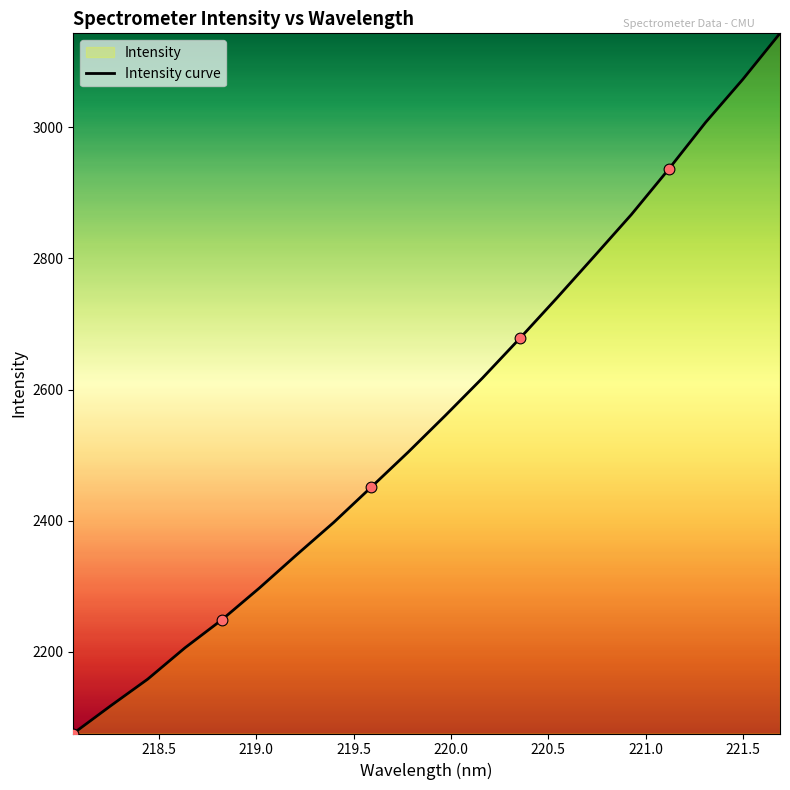

What is the minimum value shown in the chart?

2075.4